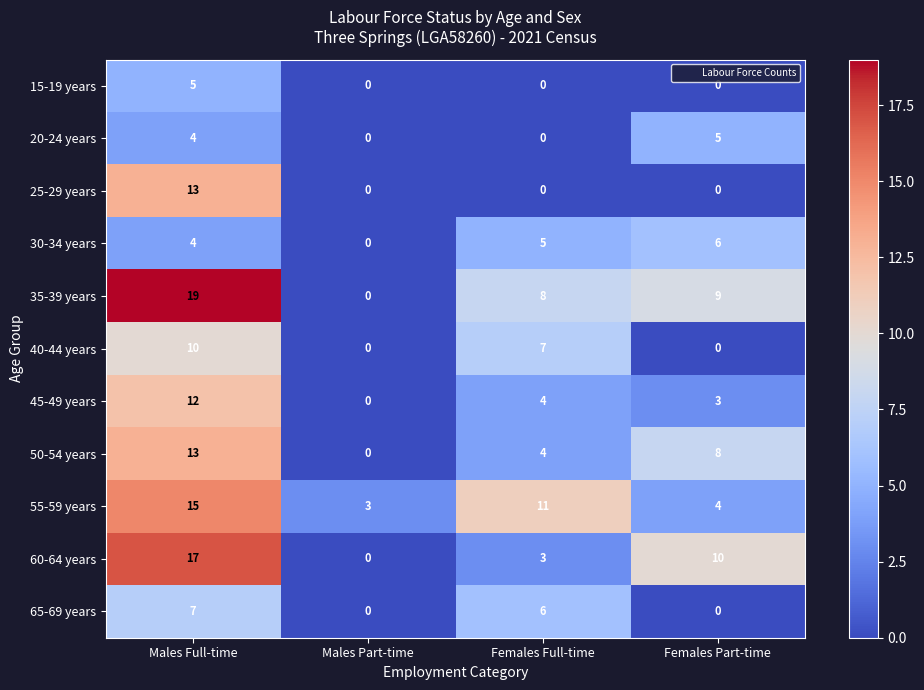

Which series has the widest spread of values?

35-39 years